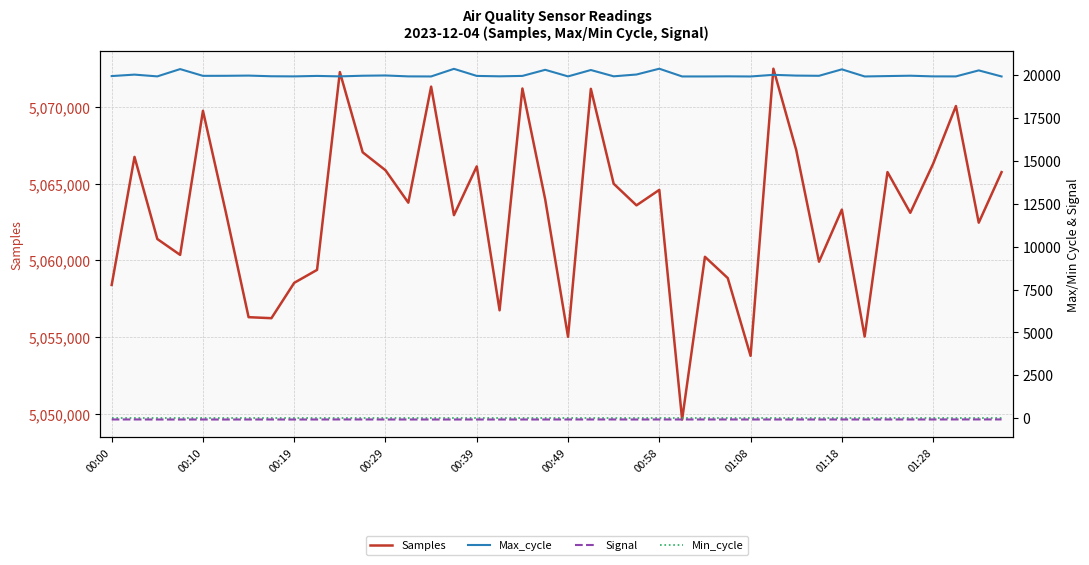

Which label corresponds to the smallest value in the chart?

00:49